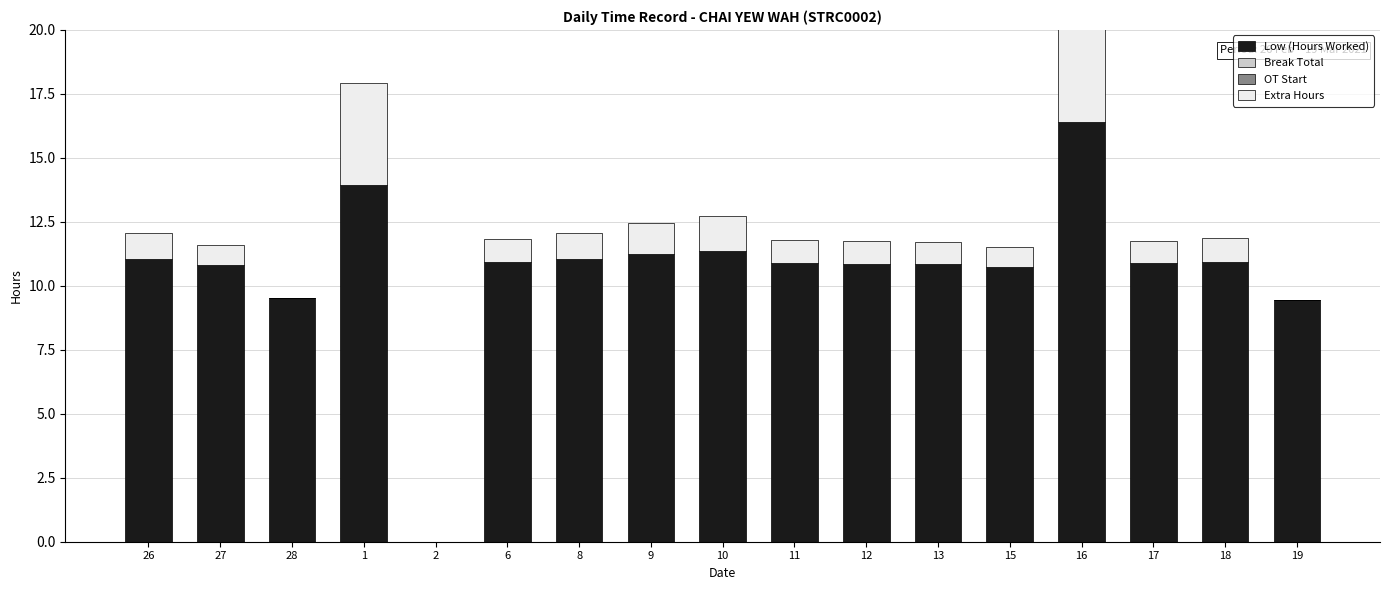

What is the maximum value for Extra Hours?

6.4